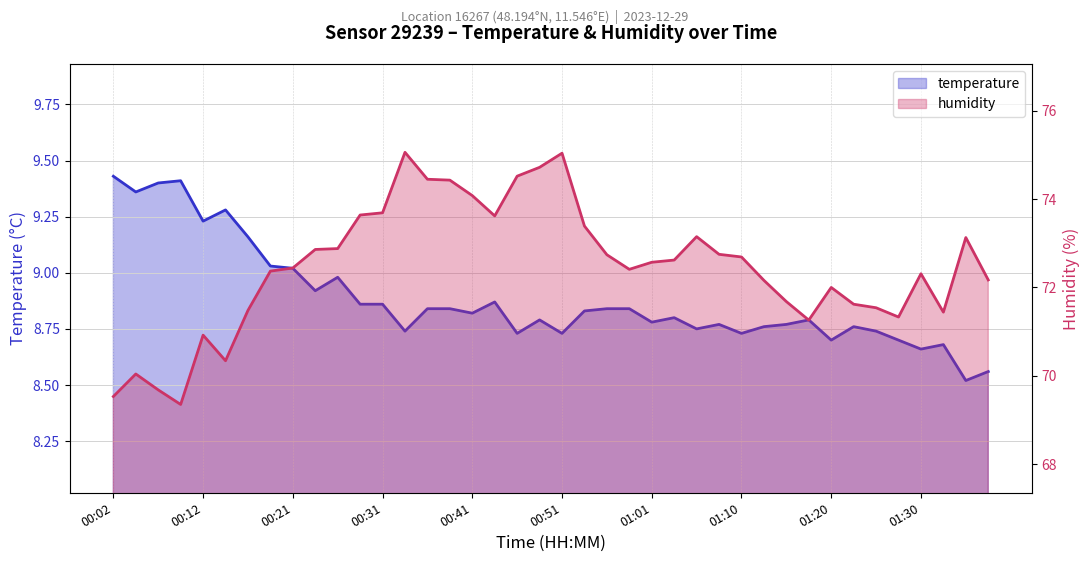

What is the label of the 17th point from the right?

00:58